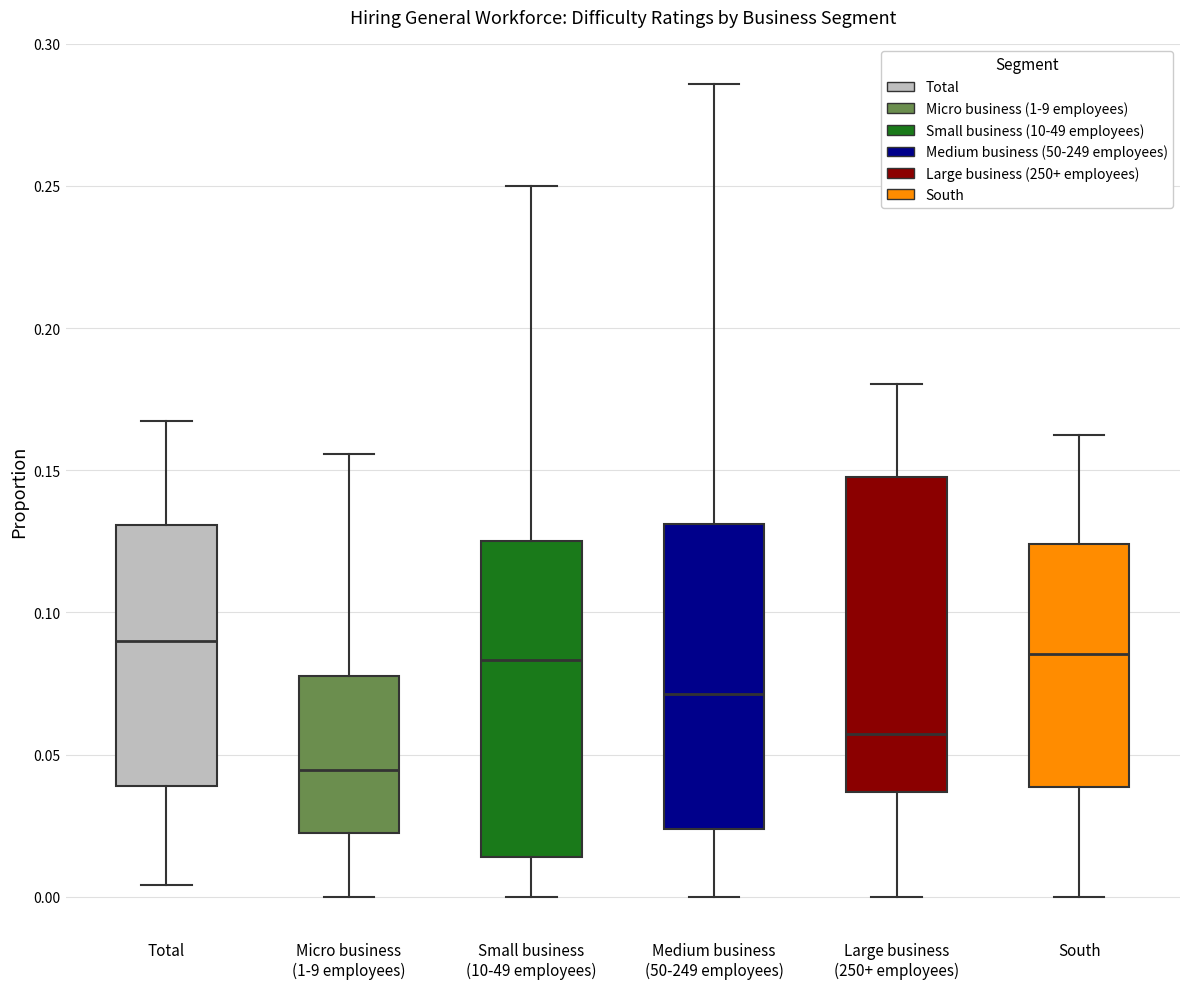

Where is the upper edge of the box for Total on the y-axis? The values are not printed on the chart, so give them approximately, as read against the axis.

0.130